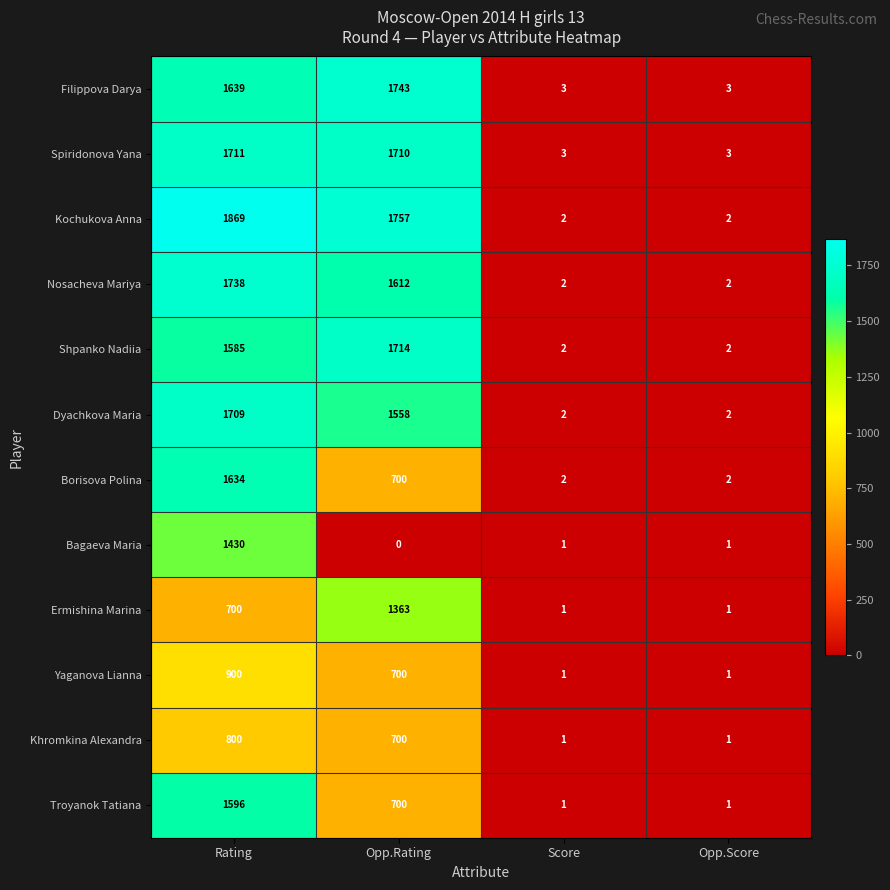

Which series has the widest spread of values?

Kochukova Anna